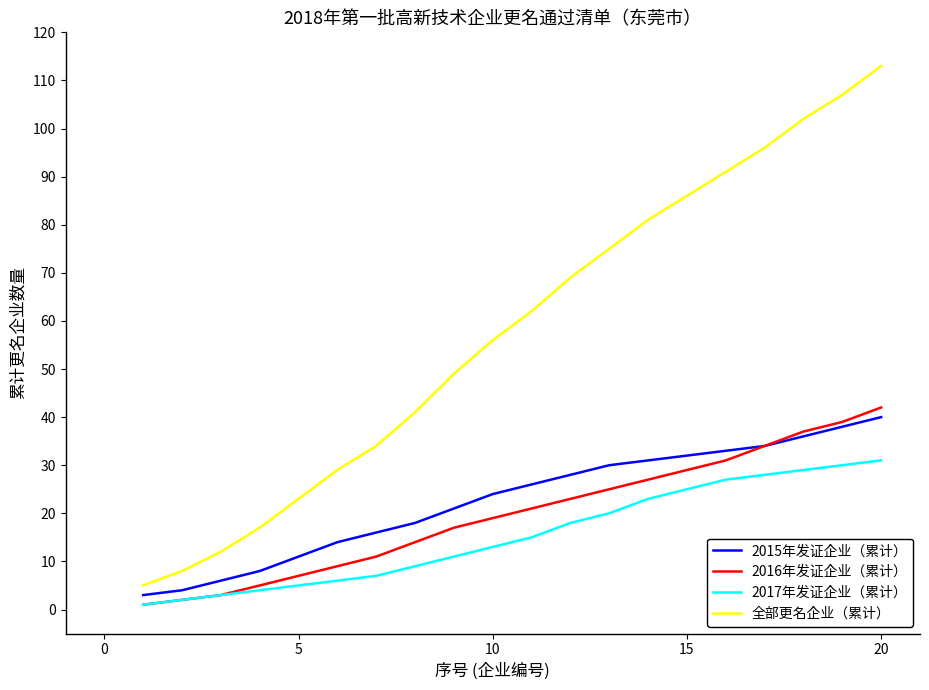

Does the chart display data point markers on the line(s)?

No